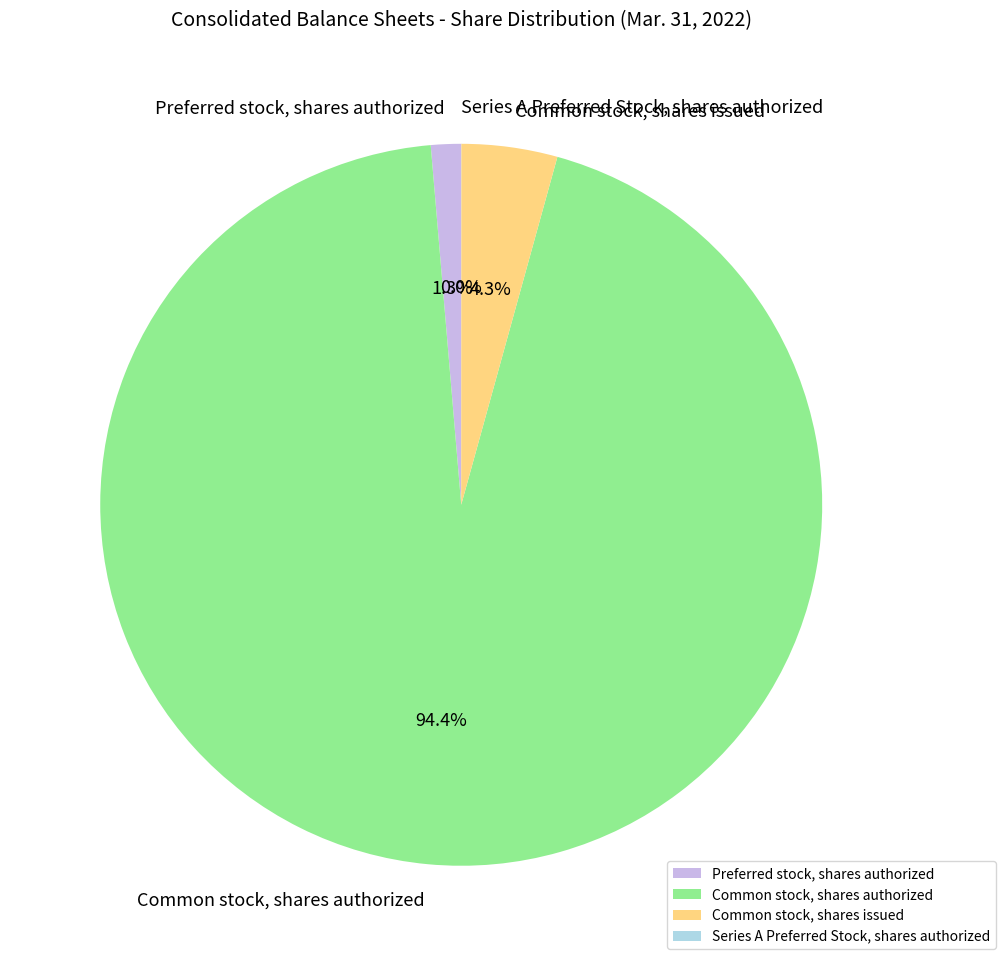

Which has a higher value, Common stock, shares issued or Preferred stock, shares authorized?

Common stock, shares issued